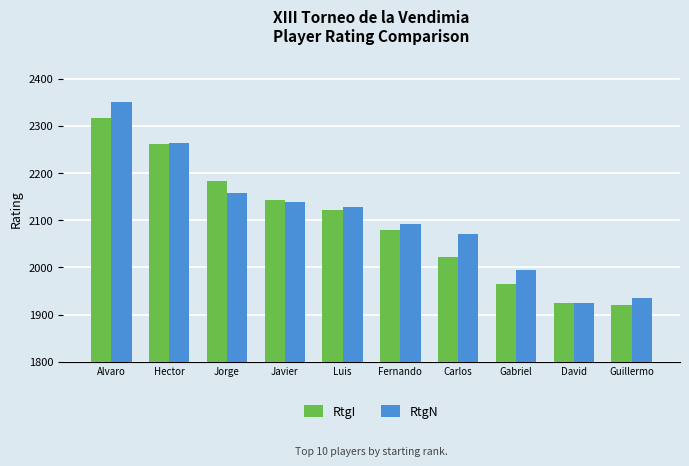

Which series has the largest range (max minus min)?

RtgN